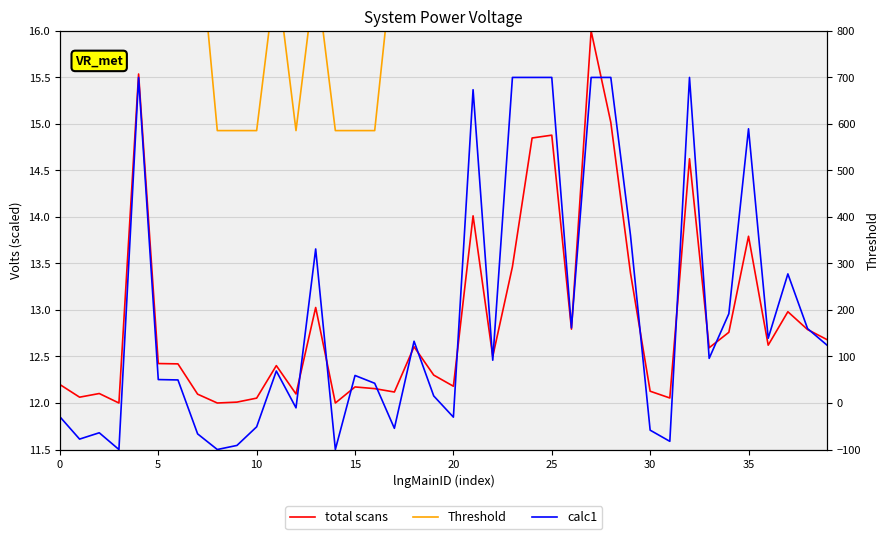

What is the sum of all calc1 values?

518.0